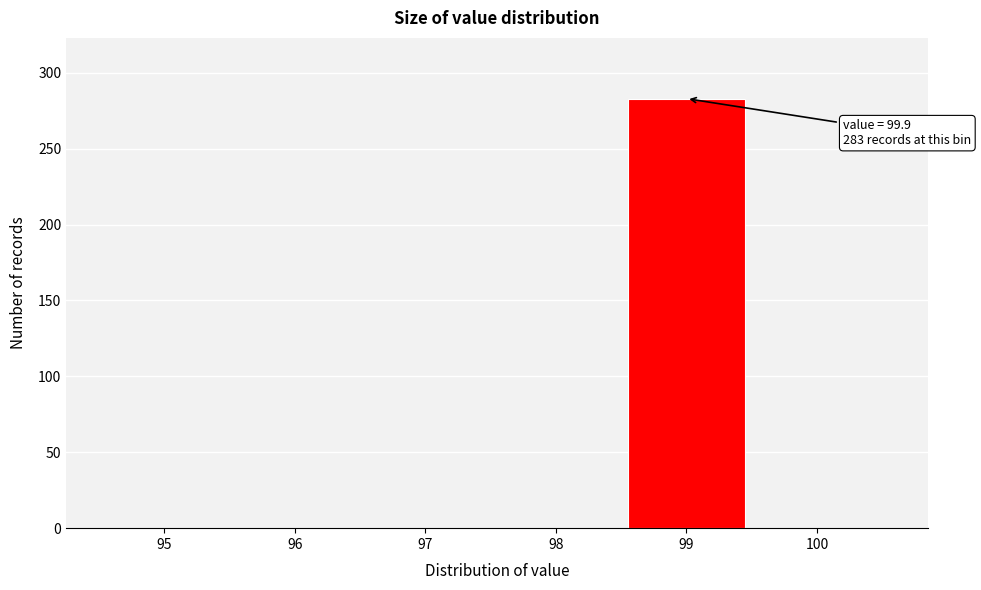

Reading left to right, list all the values displayed in this chart.

95=0	96=0	97=0	98=0	99=283	100=0